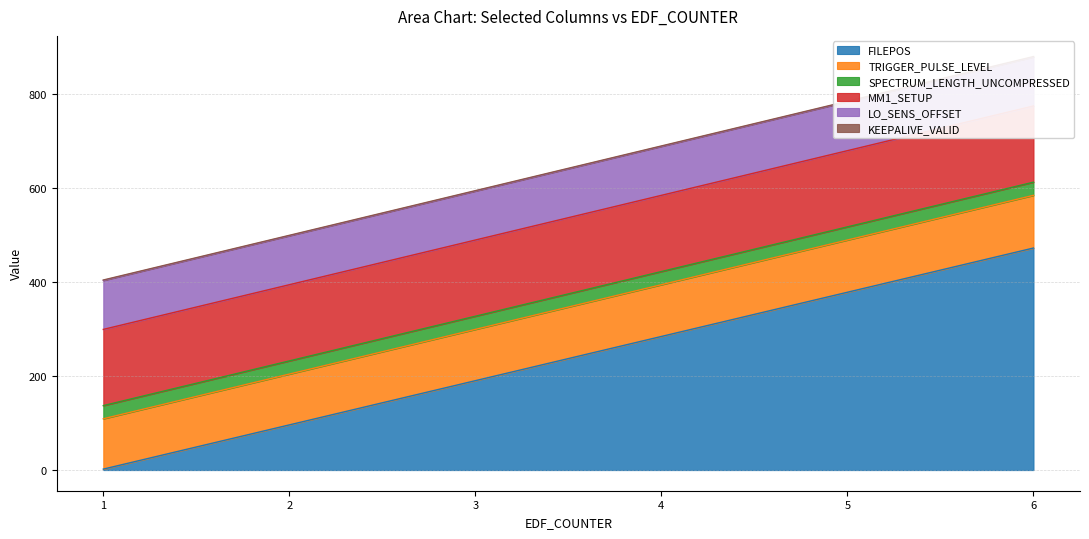

Where does the FILEPOS series first go above 284?

5